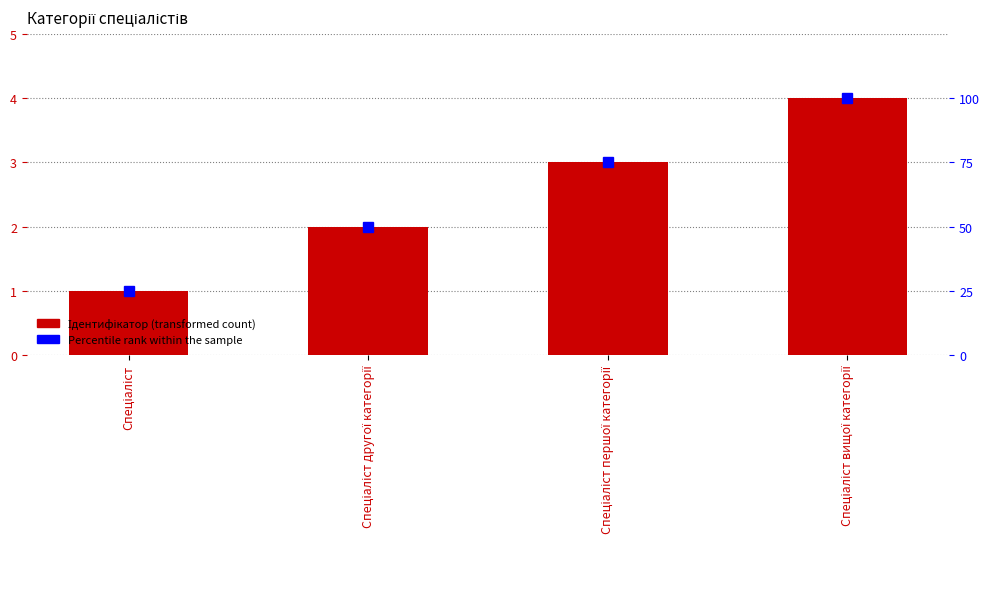

Count the Percentile rank values in the range 50 to 100.

3